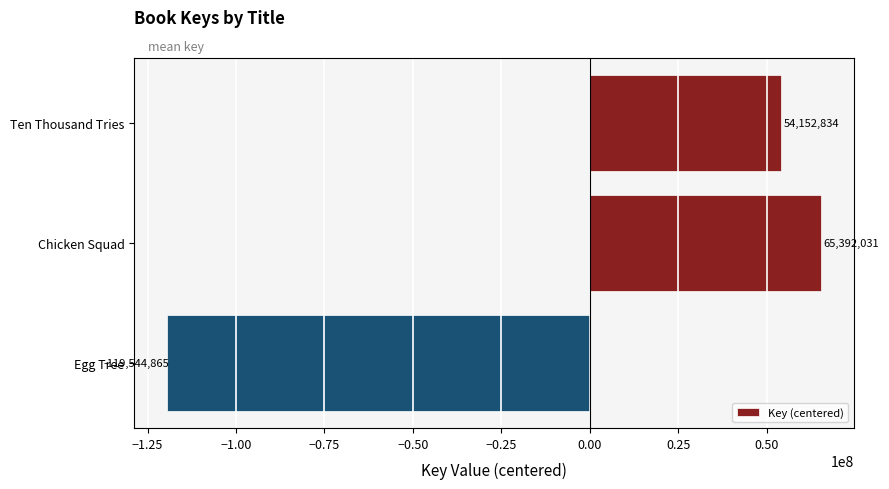

Reading top to bottom, extract all data points from this chart.

54152834	65392031	-119544865